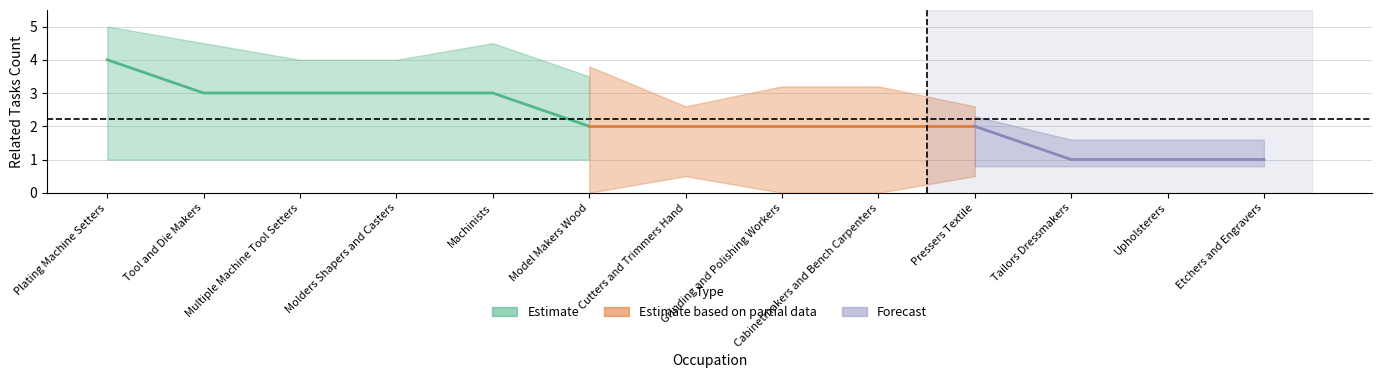

What is the sum of the Job Zone values at Etchers and Engravers and Molders Shapers and Casters?

4